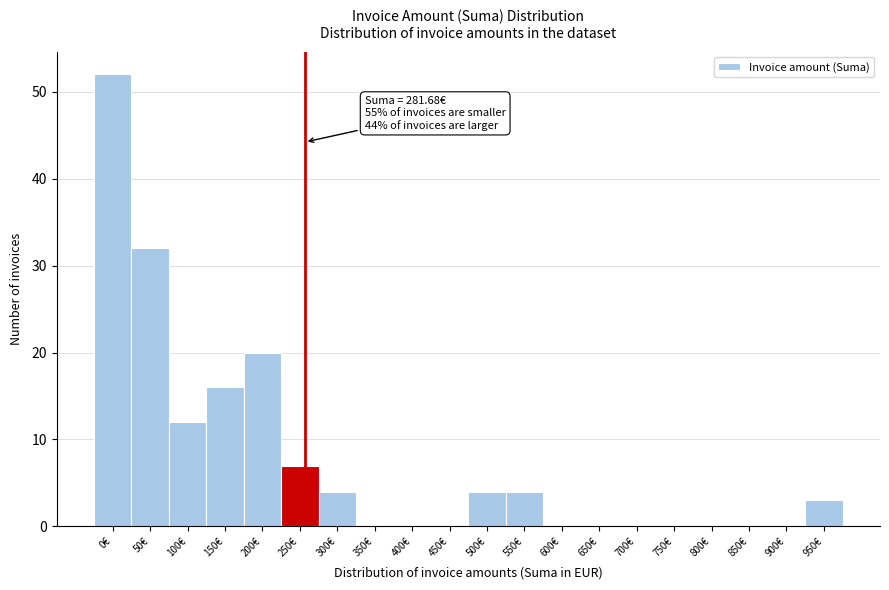

Reading left to right, transcribe all the data shown in this chart.

0€=52	50€=32	100€=12	150€=16	200€=20	250€=7	300€=4	350€=0	400€=0	450€=0	500€=4	550€=4	600€=0	650€=0	700€=0	750€=0	800€=0	850€=0	900€=0	950€=3